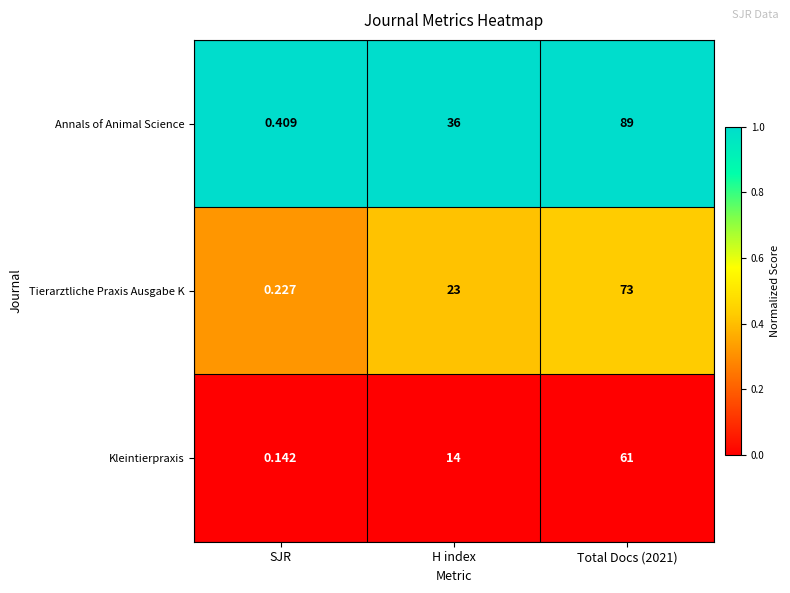

Which series has the largest range (max minus min)?

Annals of Animal Science